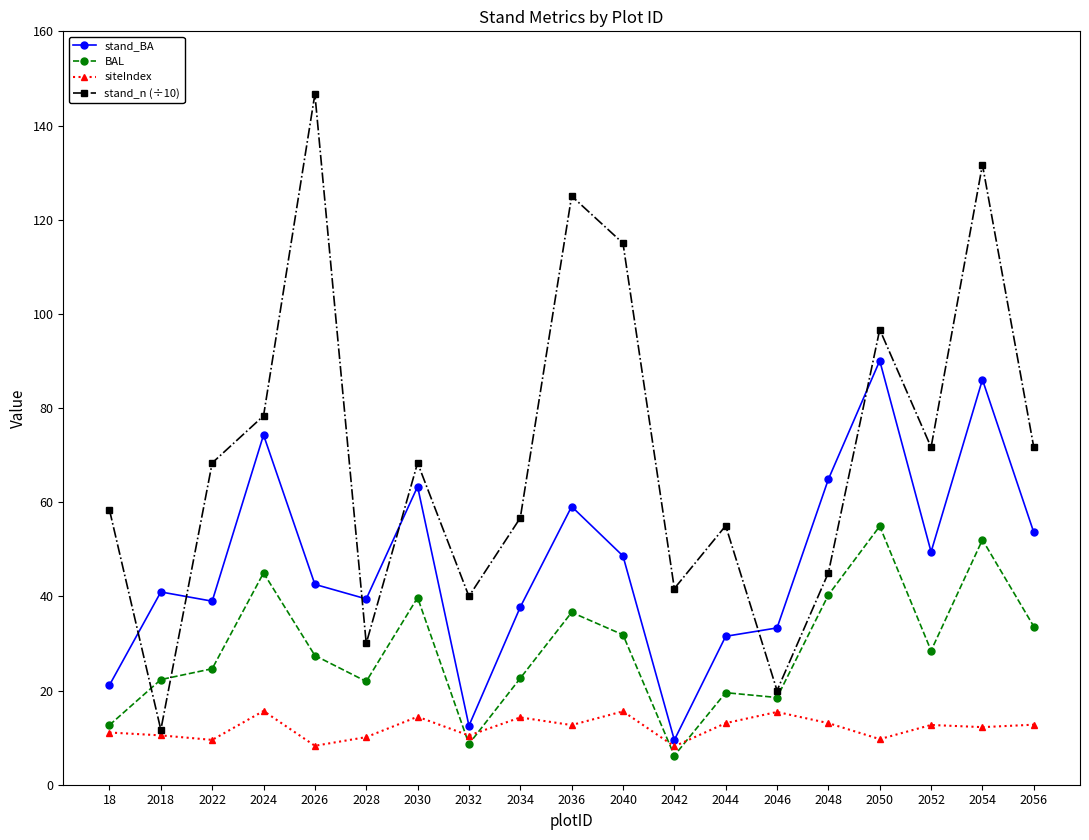

How many times do BAL and stand_n (÷10) cross each other?

2